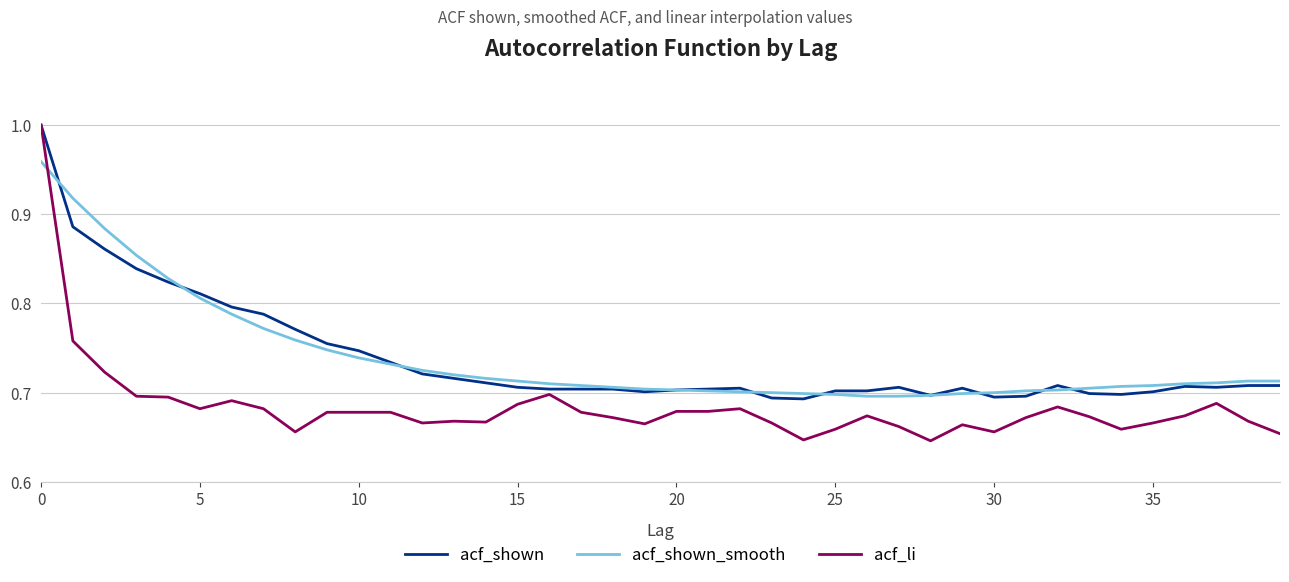

How many lines are shown in the chart?

3